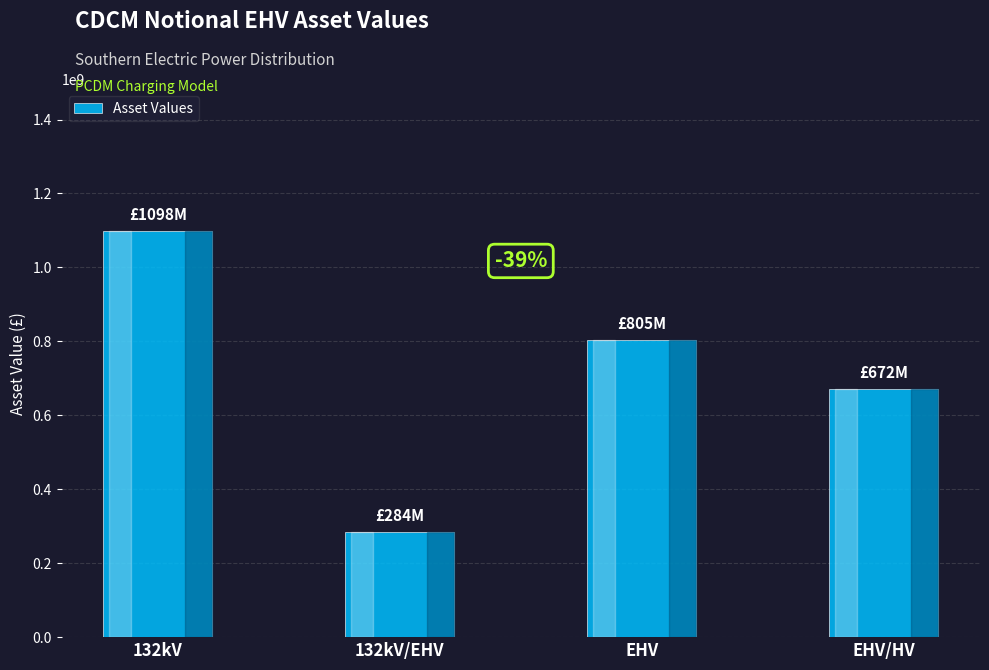

Where is the data nearest to the value 691006762?

EHV/HV